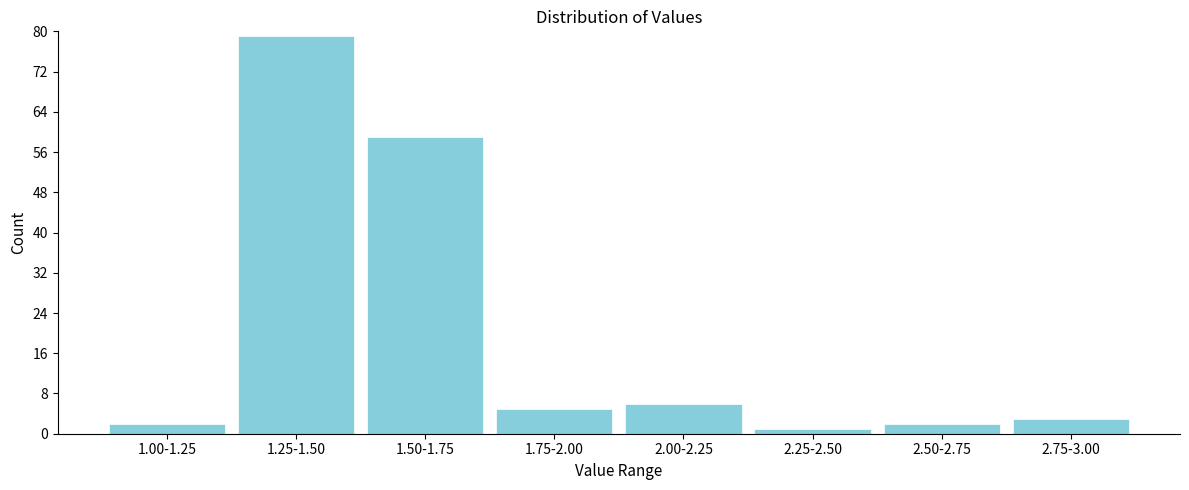

Reading left to right, what are all the values shown in this chart?

2	79	59	5	6	1	2	3